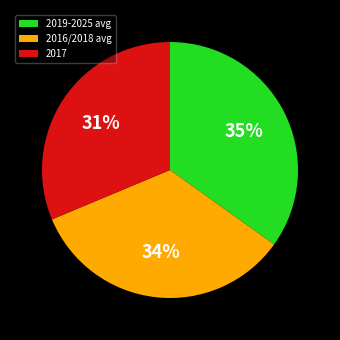

To the nearest percent, what portion does 2019-2025 avg represent?

35%